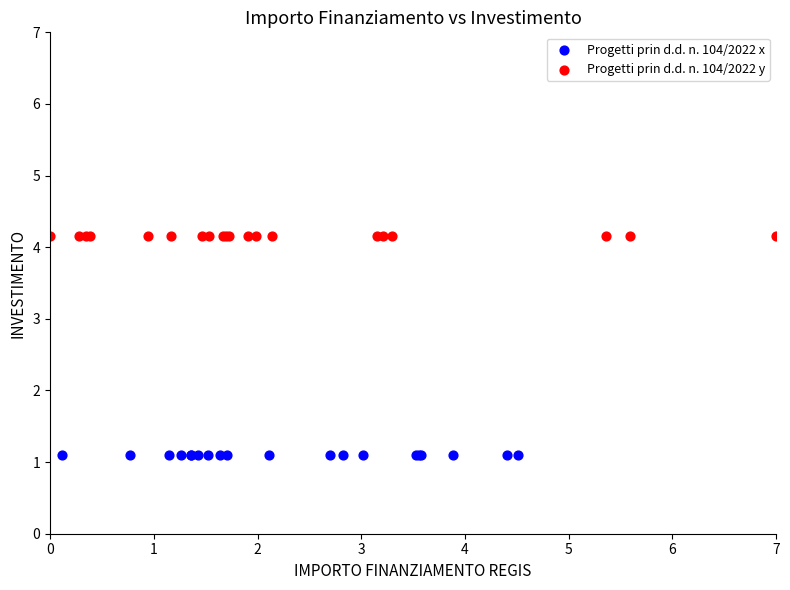

Which series reaches the maximum Y coordinate?

Progetti prin d.d. n. 104/2022 y